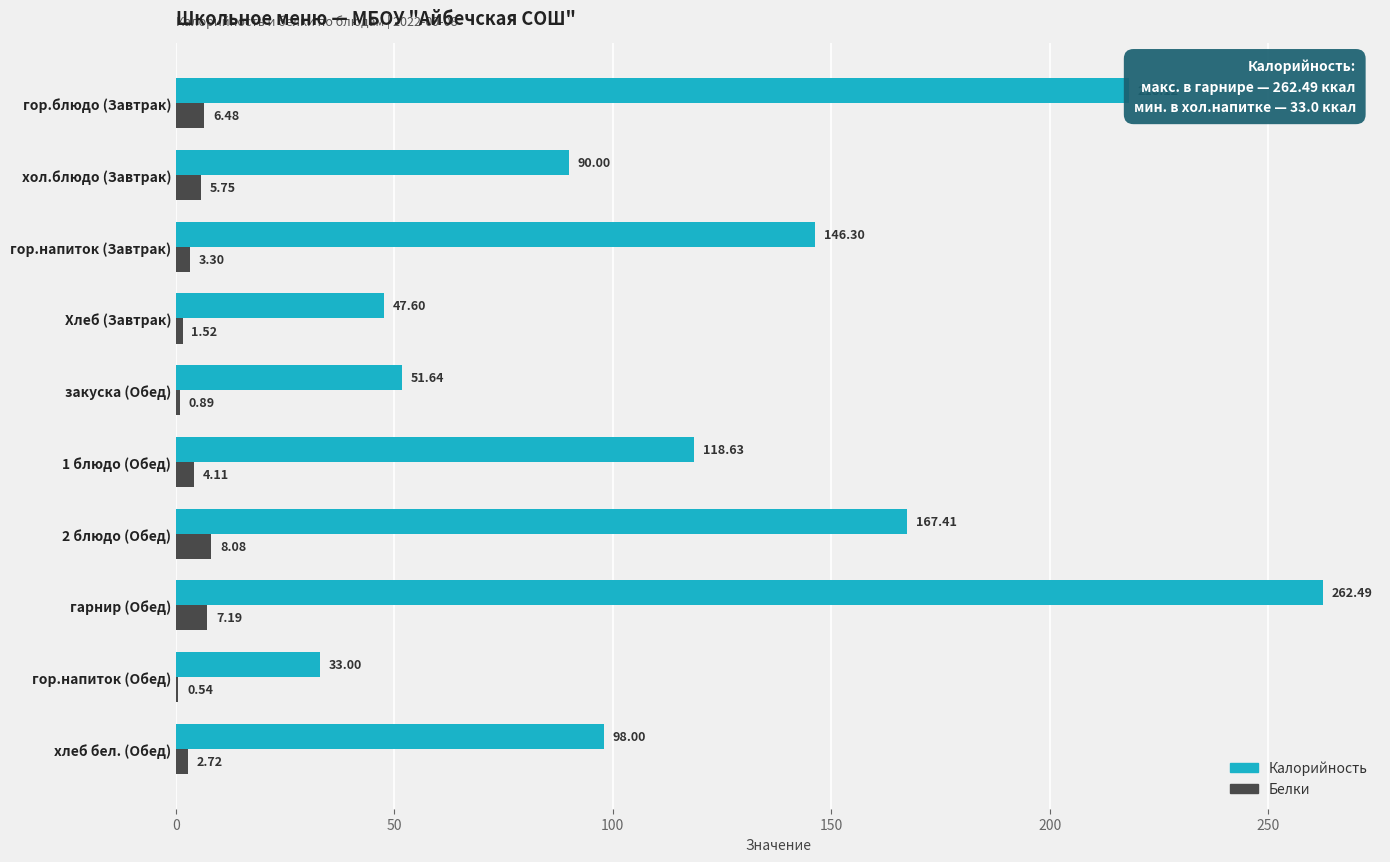

How many data points does each series have?

10